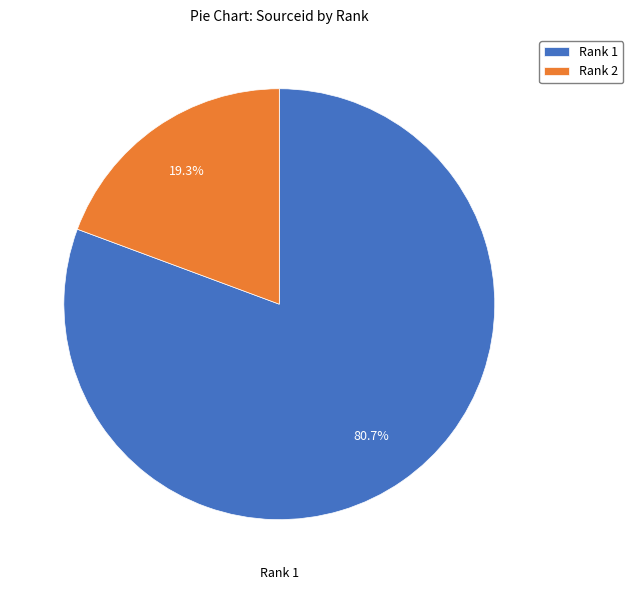

To the nearest percent, what percentage of the pie is Rank 1?

81%